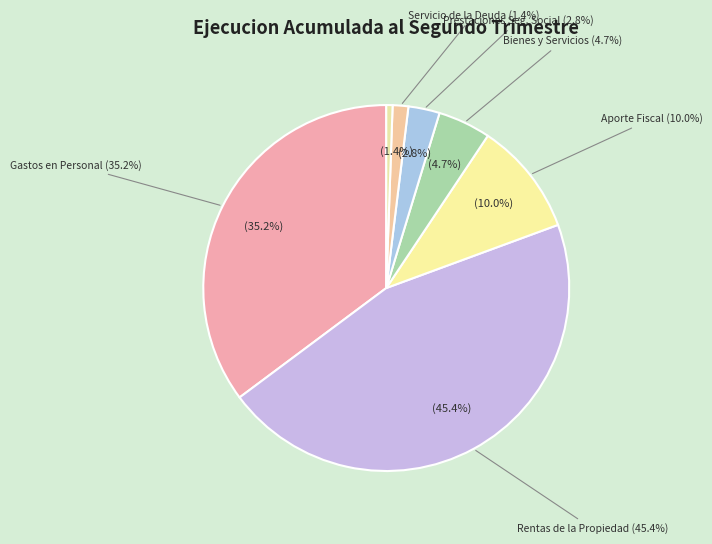

Is it true that BIENES Y SERVICIOS DE CONSUMO is 5% of the pie?

True